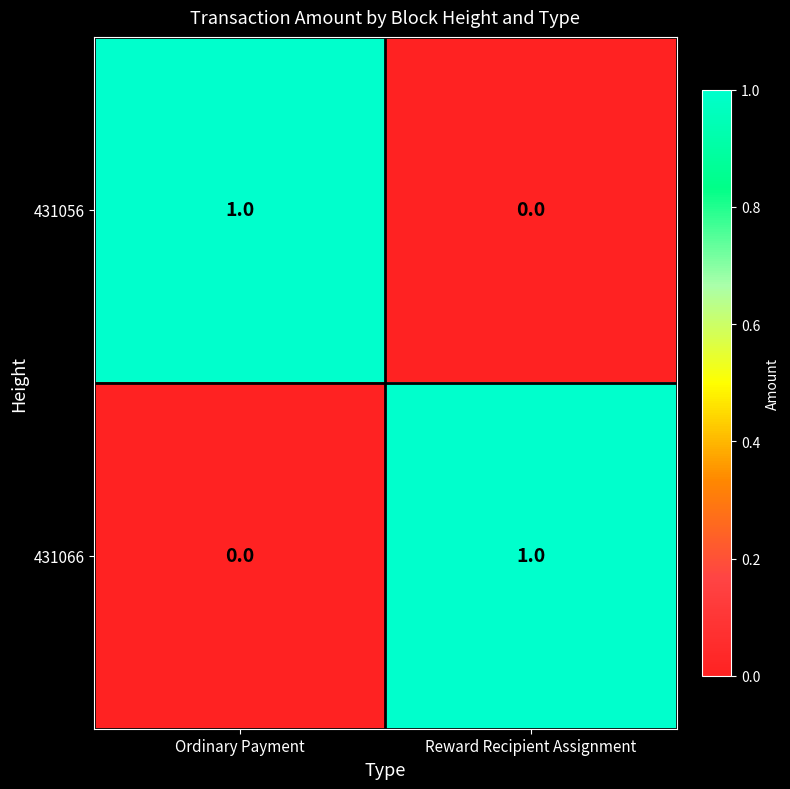

List the labels in order of 431066 value, largest first.

Reward Recipient Assignment, Ordinary Payment